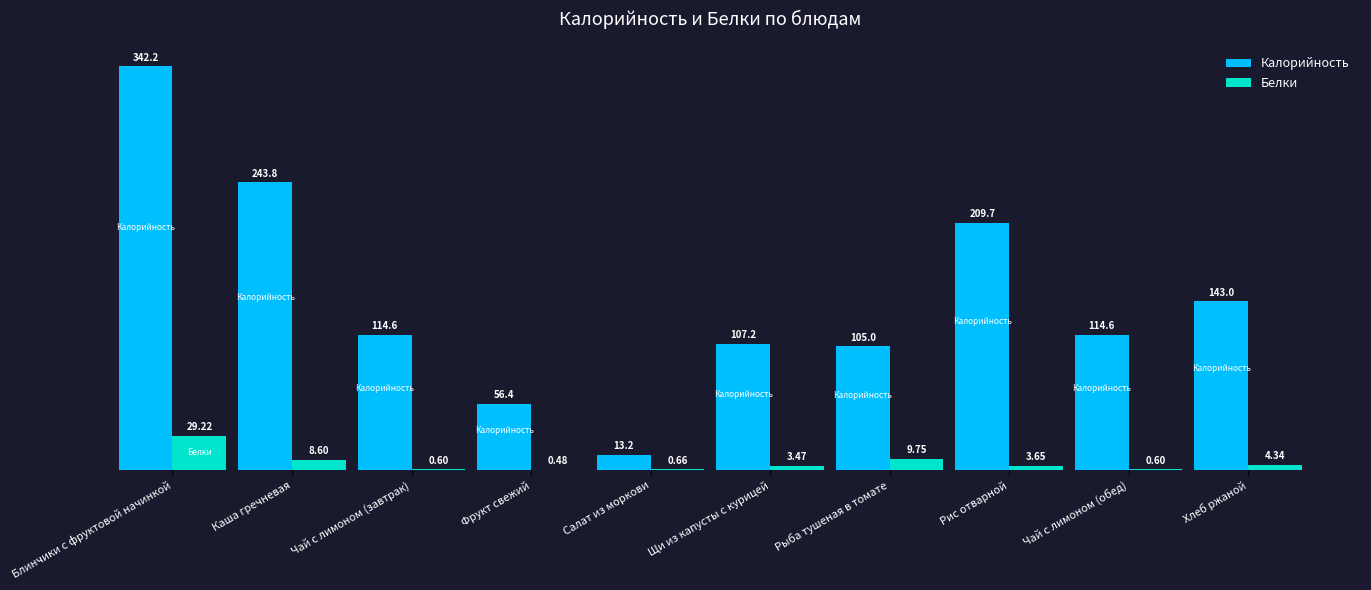

At which label does Калорийность first exceed 114?

Блинчики с фруктовой начинкой